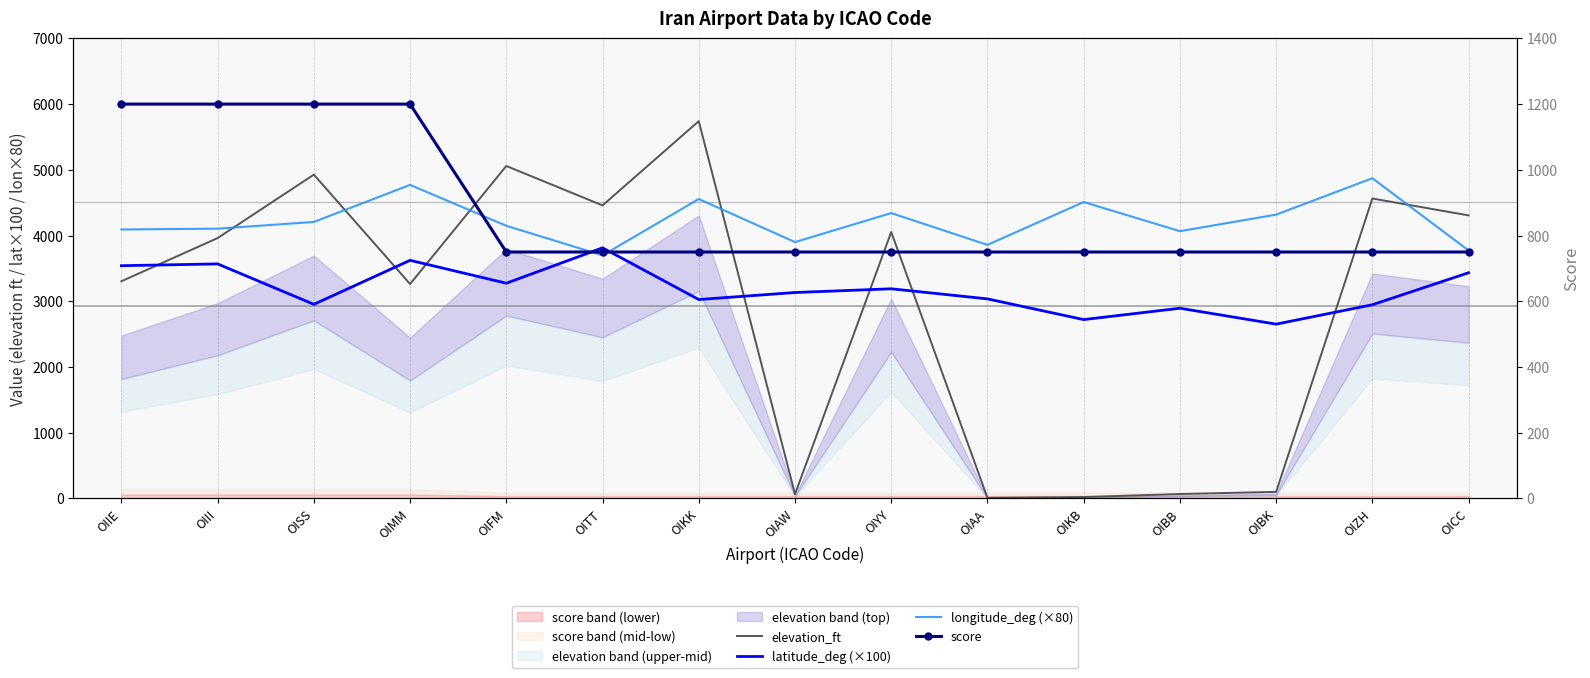

What is the label of the 11th point from the left?

OIKB